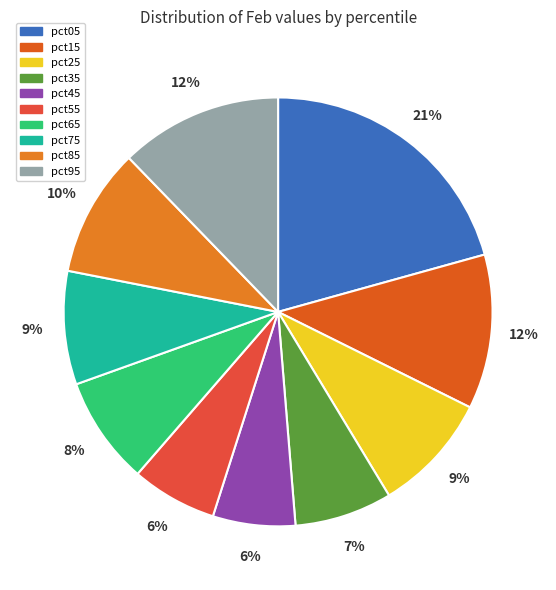

Count the number of slices in the pie.

10